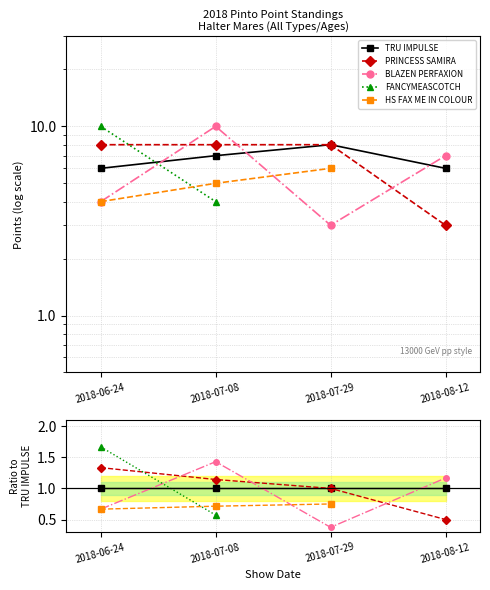

What are all the series names shown in the legend?

TRU IMPULSE, PRINCESS SAMIRA, BLAZEN PERFAXION, FANCYMEASCOTCH, HS FAX ME IN COLOUR